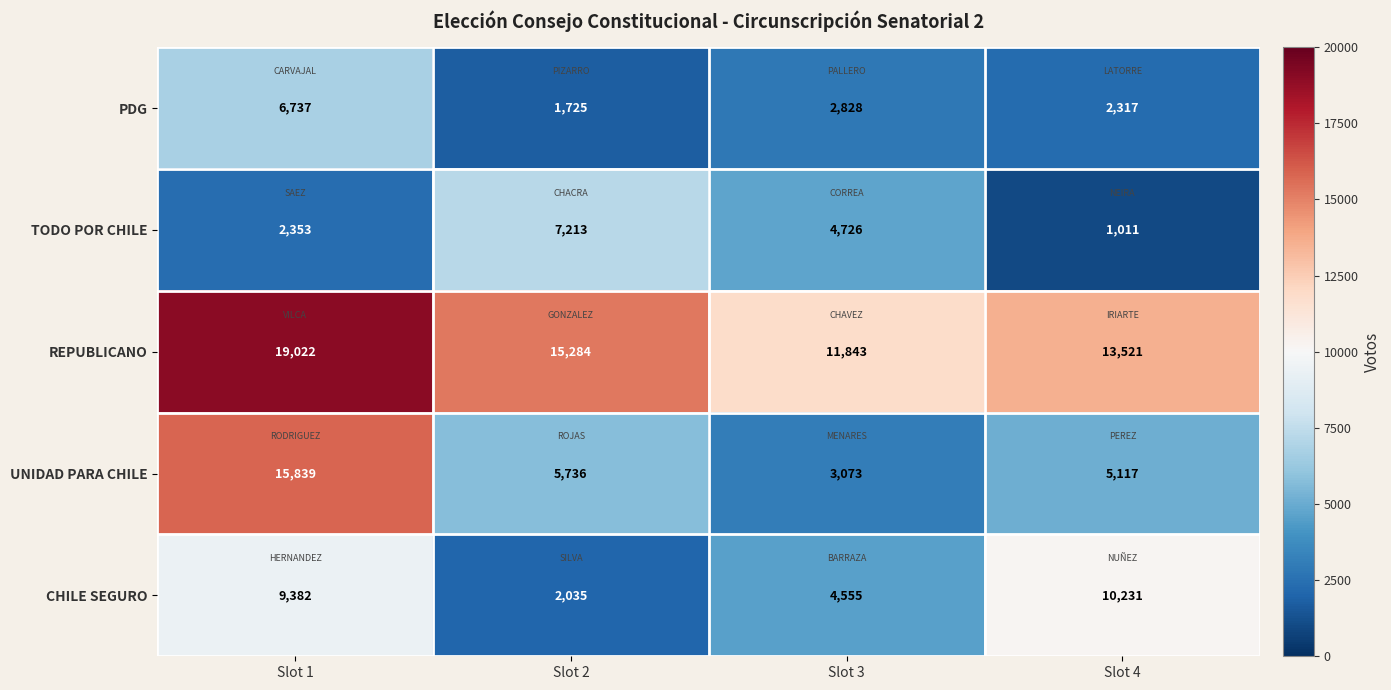

Which series has the largest range (max minus min)?

UNIDAD PARA CHILE